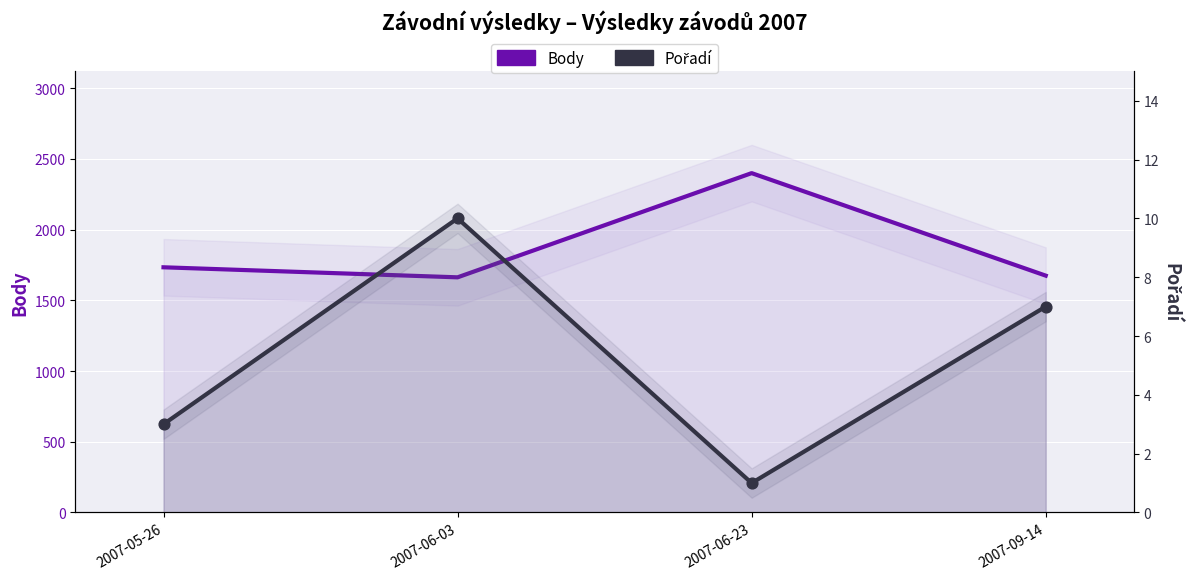

Which series has the largest total across all categories?

Body